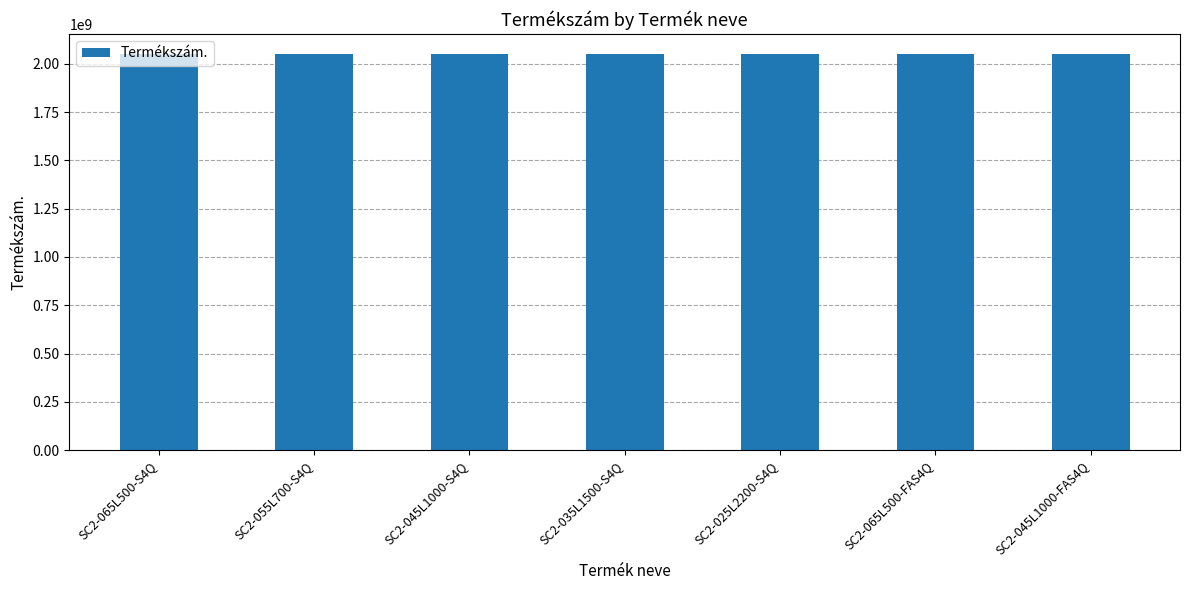

What is the ratio of the value at SC2-045L1000-S4Q to the value at SC2-065L500-S4Q?

1.0